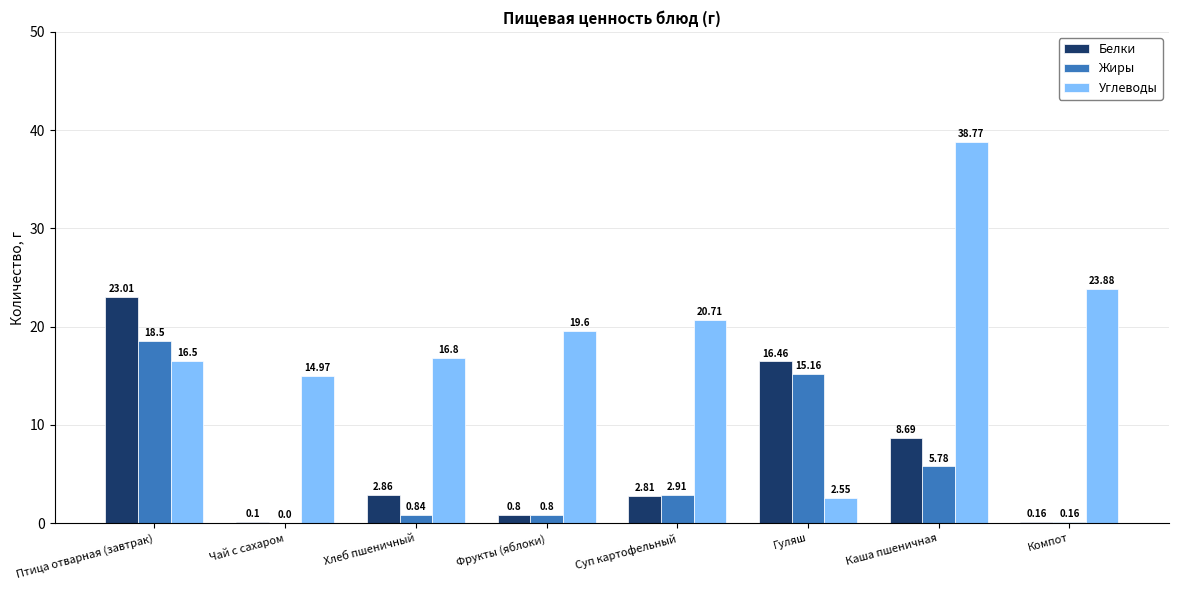

Which label corresponds to the largest value in the chart?

Каша пшеничная